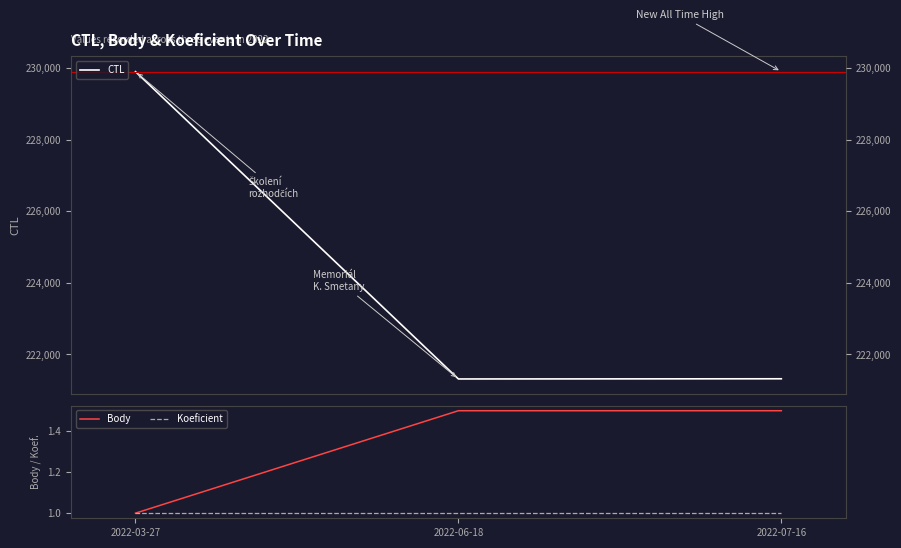

What is the minimum value shown in the chart?

1.0